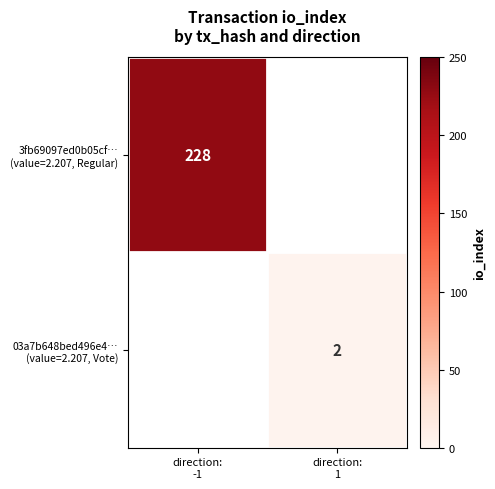

Is the value of 03a7b648bed496e4… (value=2.207, Vote) at direction: -1 greater than the value of 3fb69097ed0b05cf… (value=2.207, Regular) at direction: -1?

No